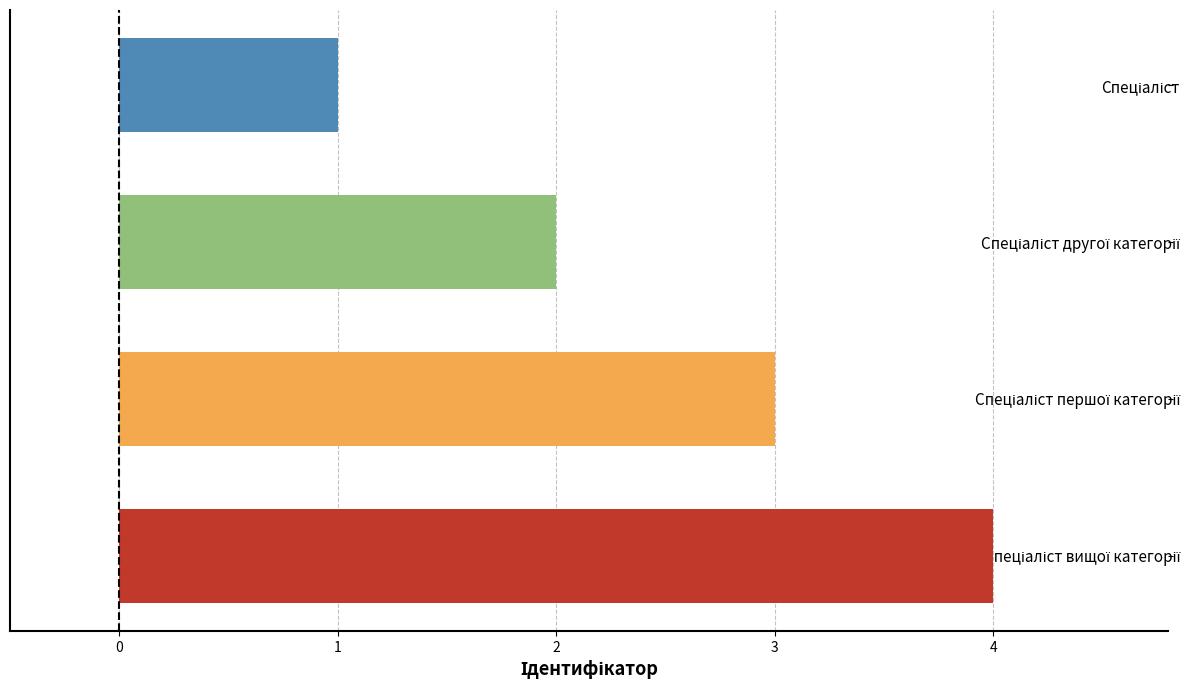

What is the sum of all values?

10